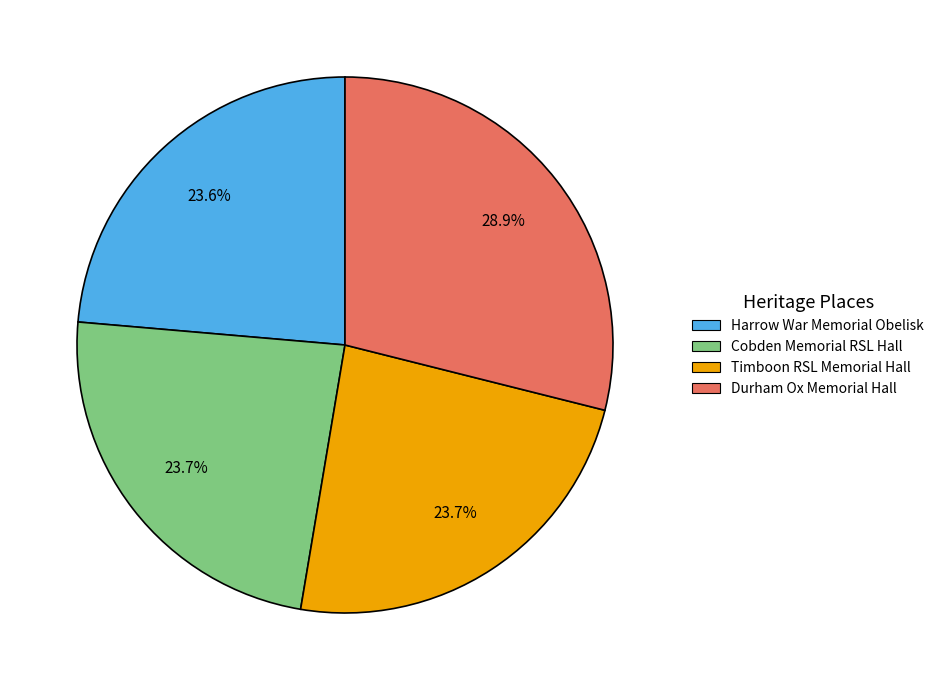

To the nearest percent, what portion does Durham Ox Memorial Hall represent?

29%